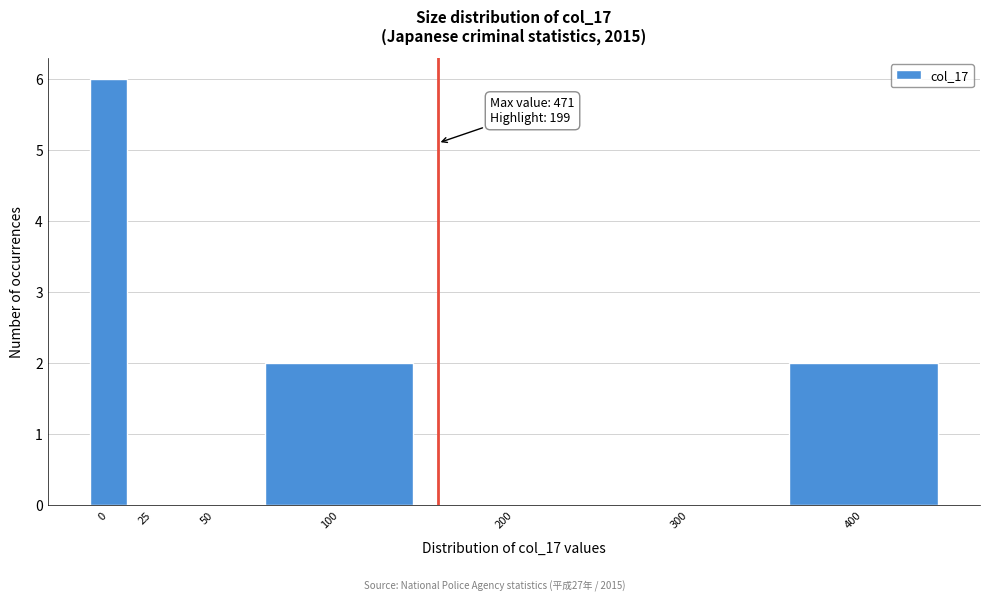

Reading left to right, list all the values displayed in this chart.

0=6	25=0	50=0	100=2	200=0	300=0	400=2